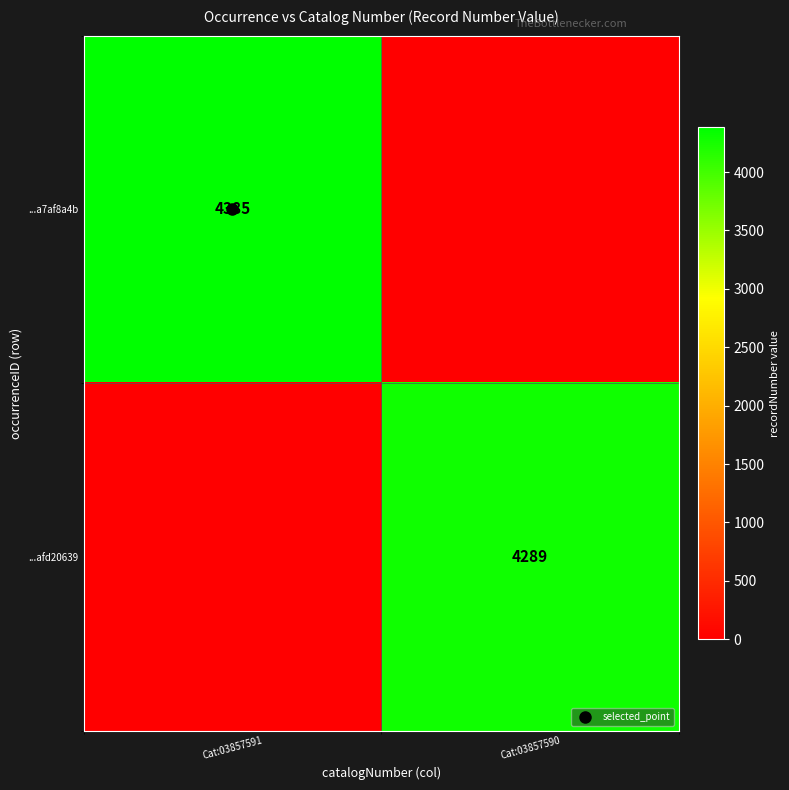

Which has a higher value, Cat:03857590 or Cat:03857591?

Cat:03857591